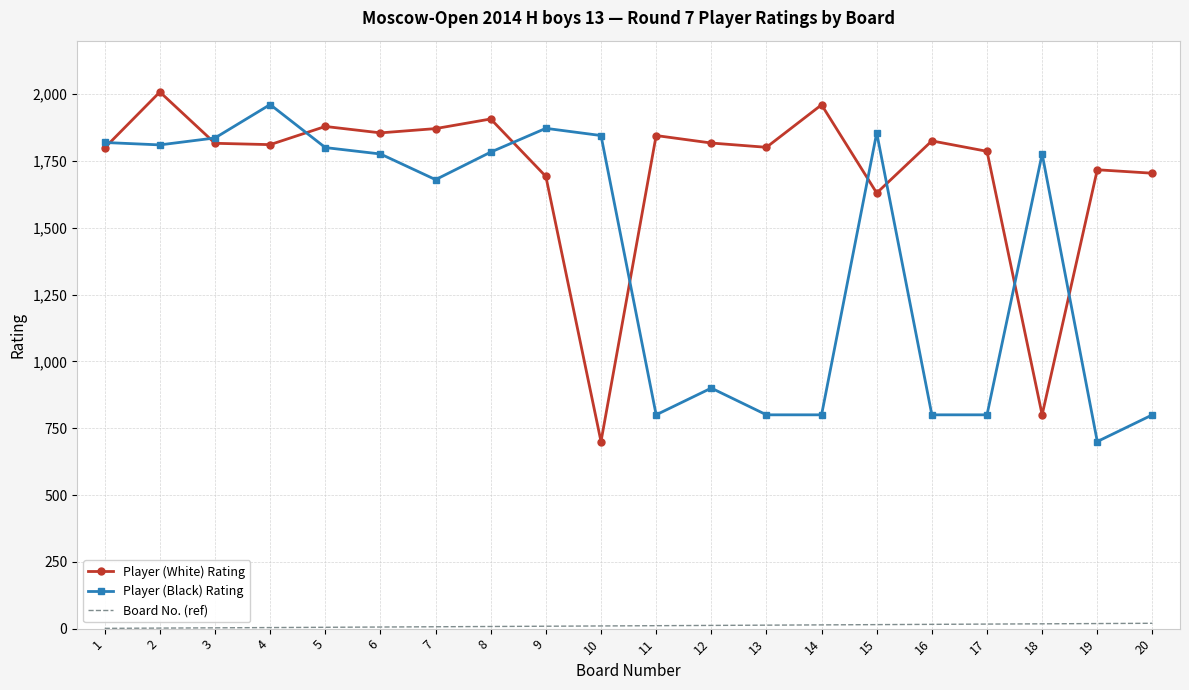

Between 5 and 17, which series saw the biggest shift?

Player (Black) Rating